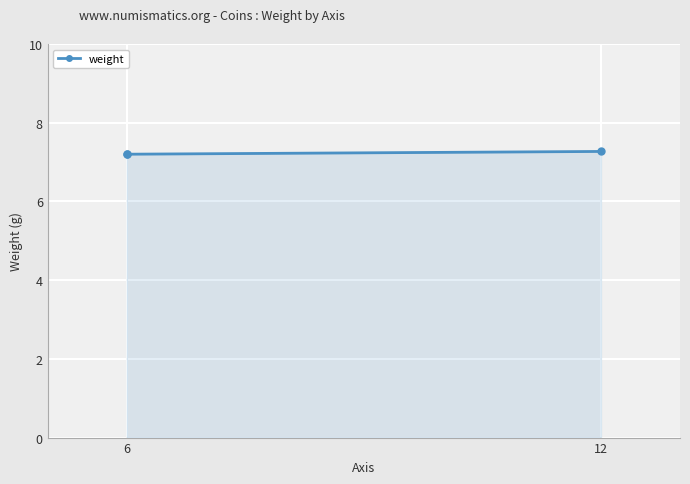

How many lines are shown in the chart?

1